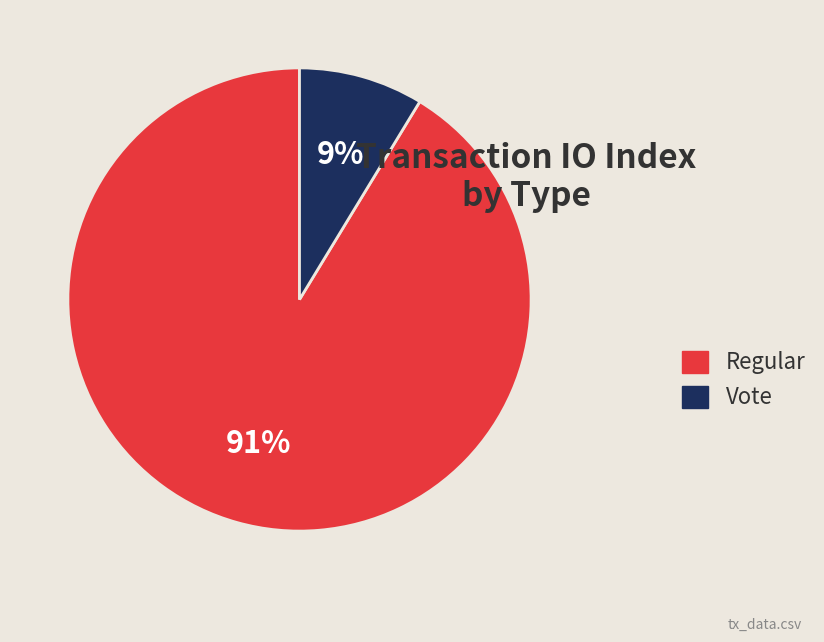

Does any single category account for the majority?

Yes